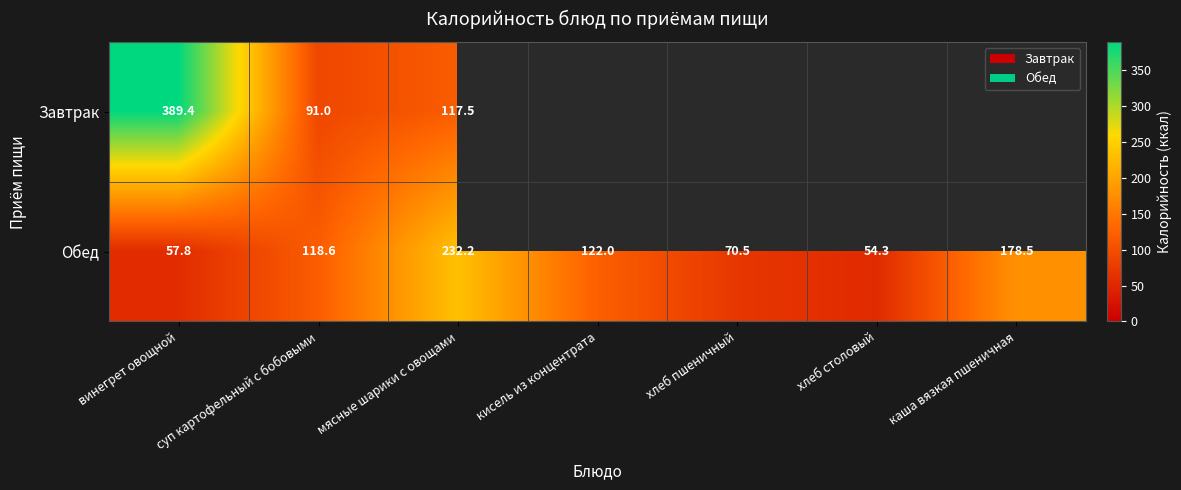

Rank the categories by Обед value from highest to lowest.

мясные шарики с овощами, каша вязкая пшеничная, кисель из концентрата, суп картофельный с бобовыми, хлеб пшеничный, винегрет овощной, хлеб столовый